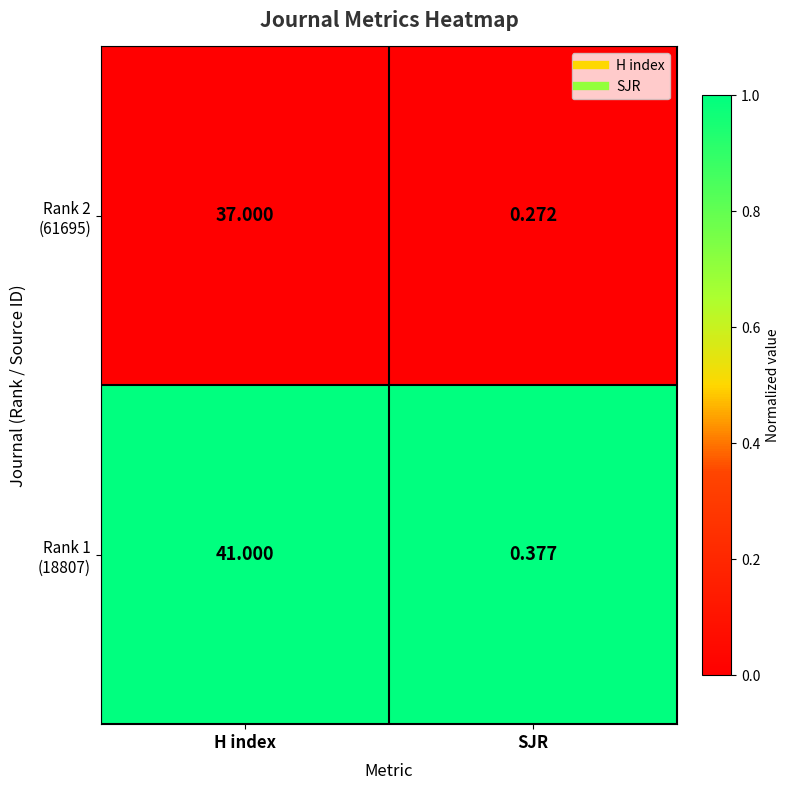

Which category has the lowest value across all series?

SJR